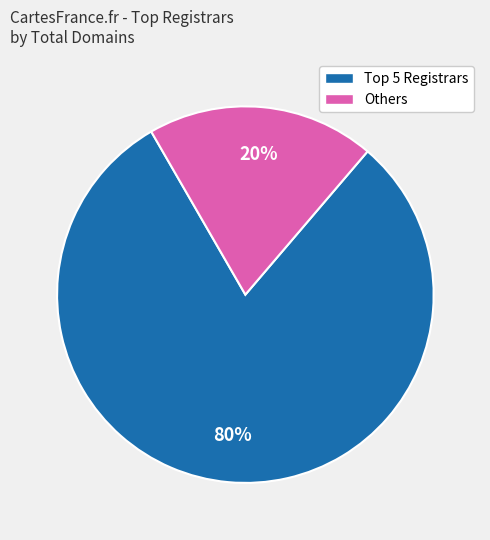

Does any single category account for the majority?

Yes